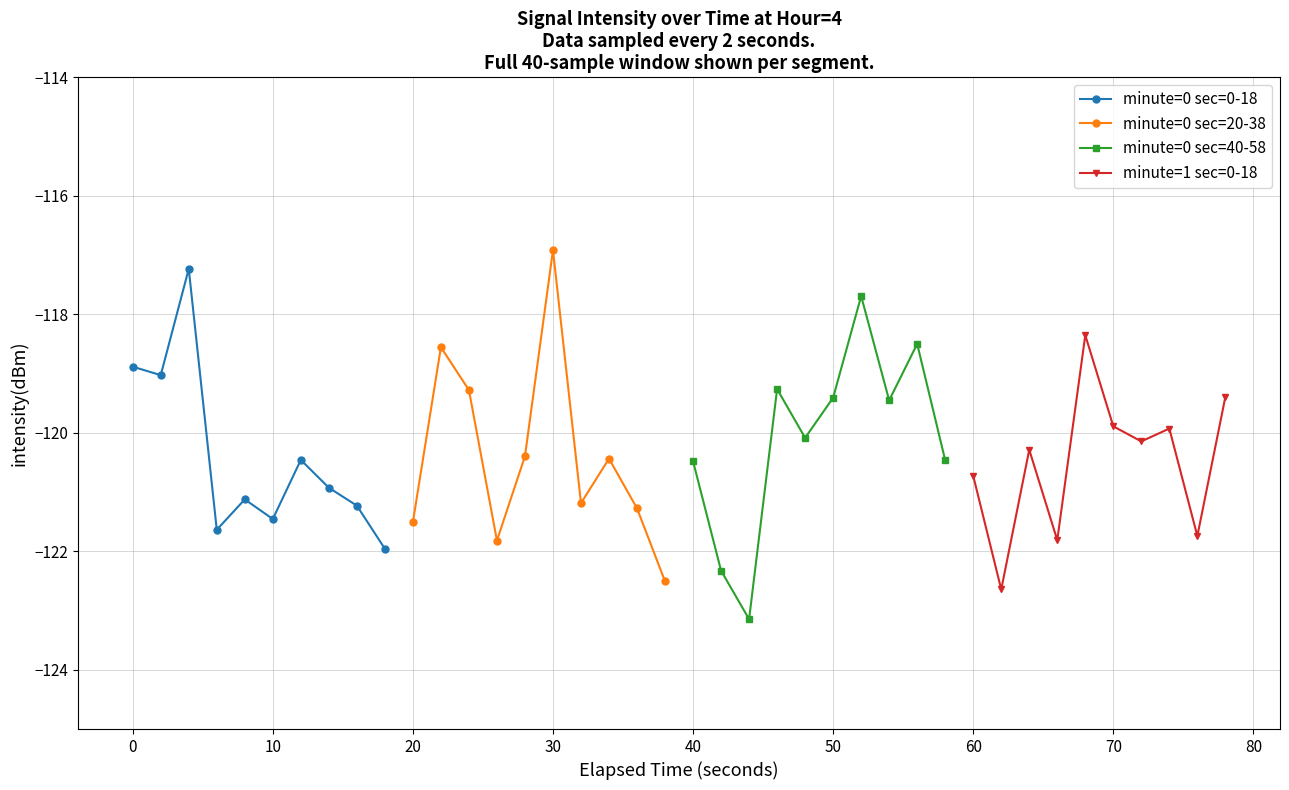

What is the difference between the maximum and minimum values in the minute=0 sec=20-38 series?

5.6